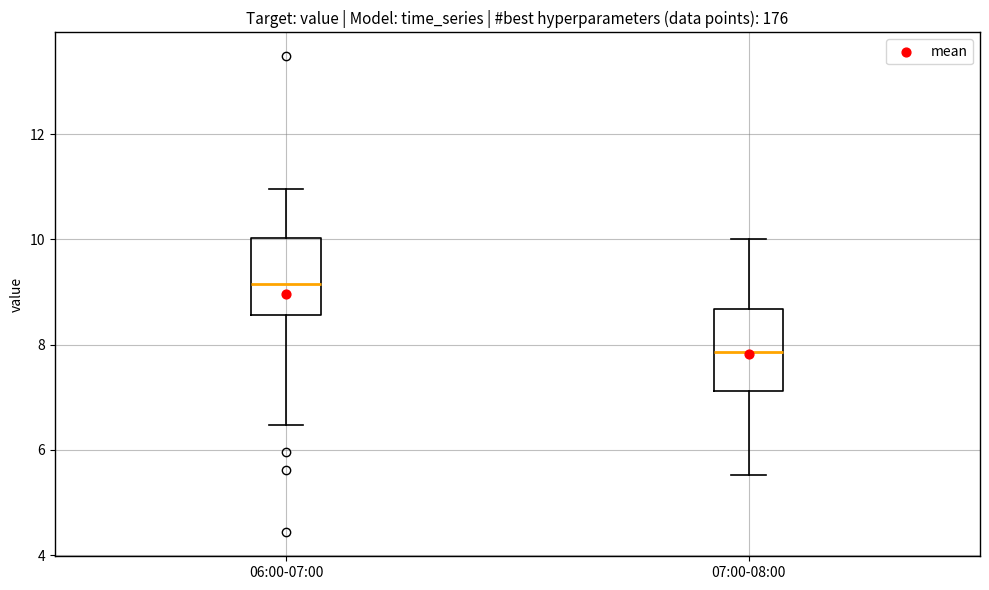

Reading left to right, read every box against the y-axis: the position of its median line, the range the box covers, and the ends of its whiskers. The values are not printed on the chart, so give them approximately, as read against the axis.

06:00-07:00: median 9.2, box 8.6 to 10.0, whiskers 6.4 to 11.0
07:00-08:00: median 7.8, box 7.2 to 8.6, whiskers 5.6 to 10.0